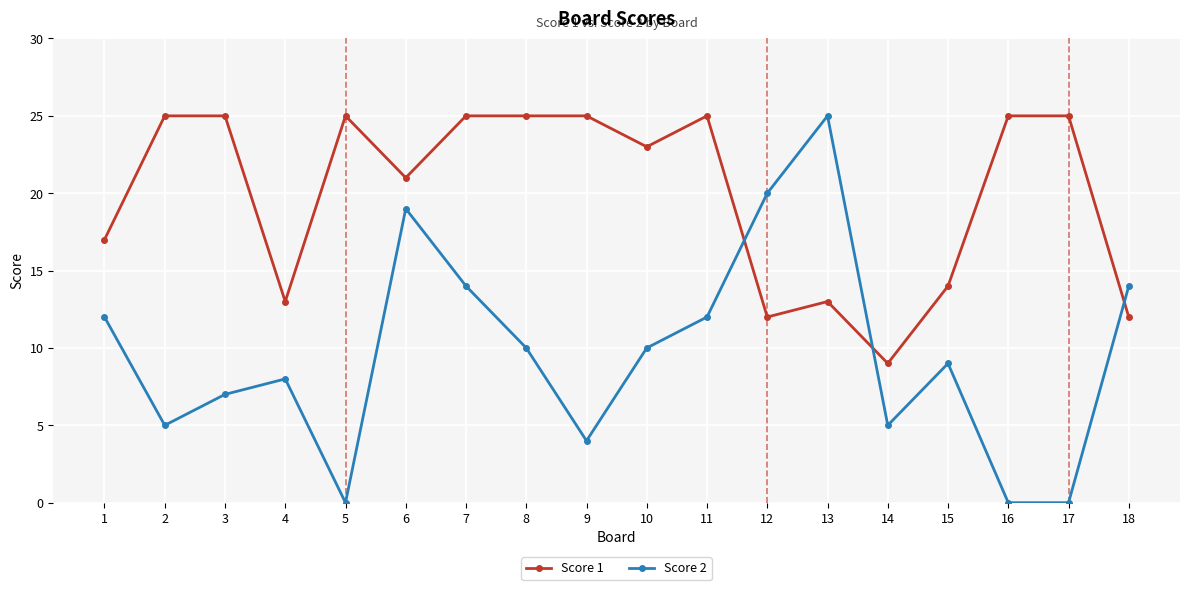

How many intersections are there between Score 2 and Score 1?

3